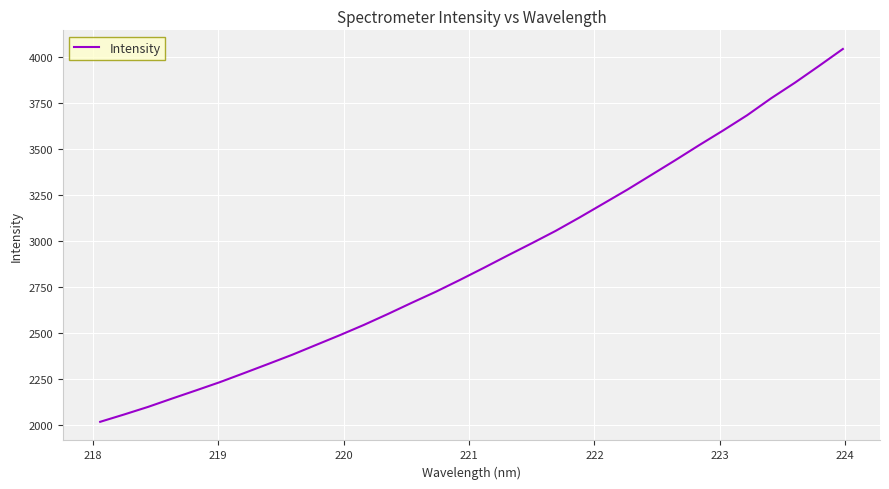

What is the greatest value displayed?

4045.3